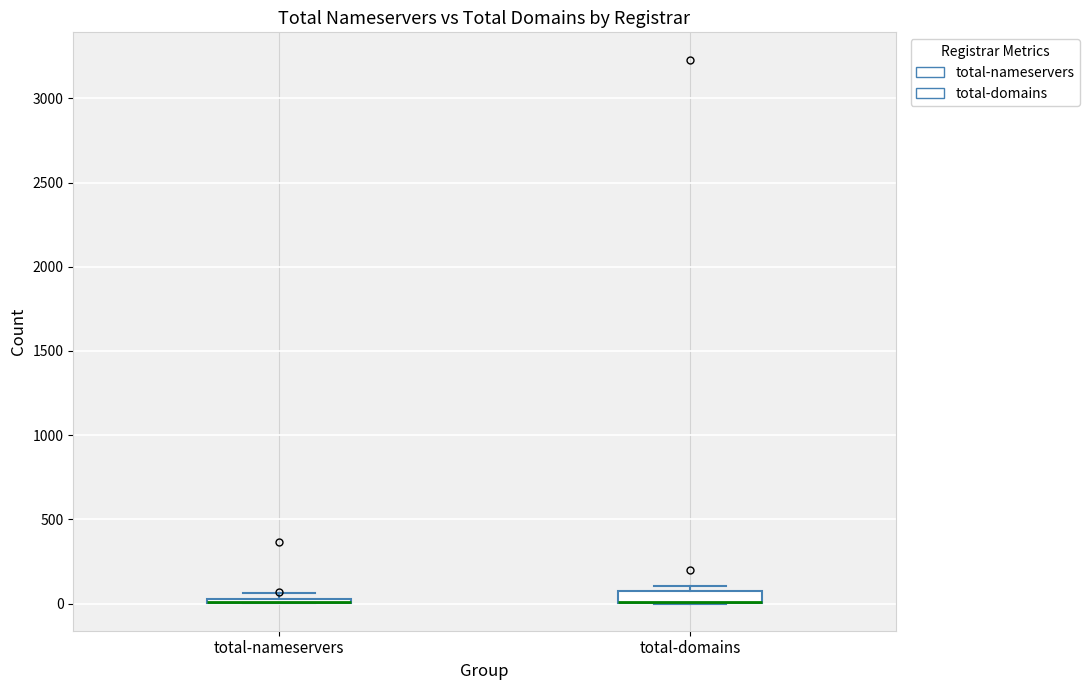

Where is the lower edge of the box for total-domains on the y-axis? The values are not printed on the chart, so give them approximately, as read against the axis.

0